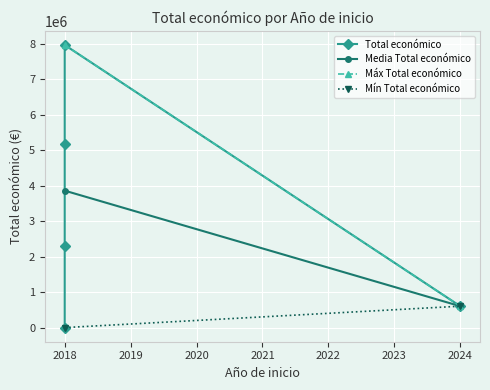

Where is the first local minimum?

2018